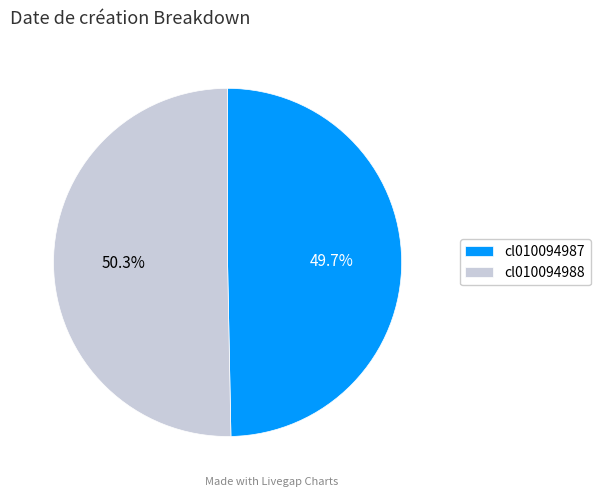

Is it true that cl010094987 is 50% of the pie?

True